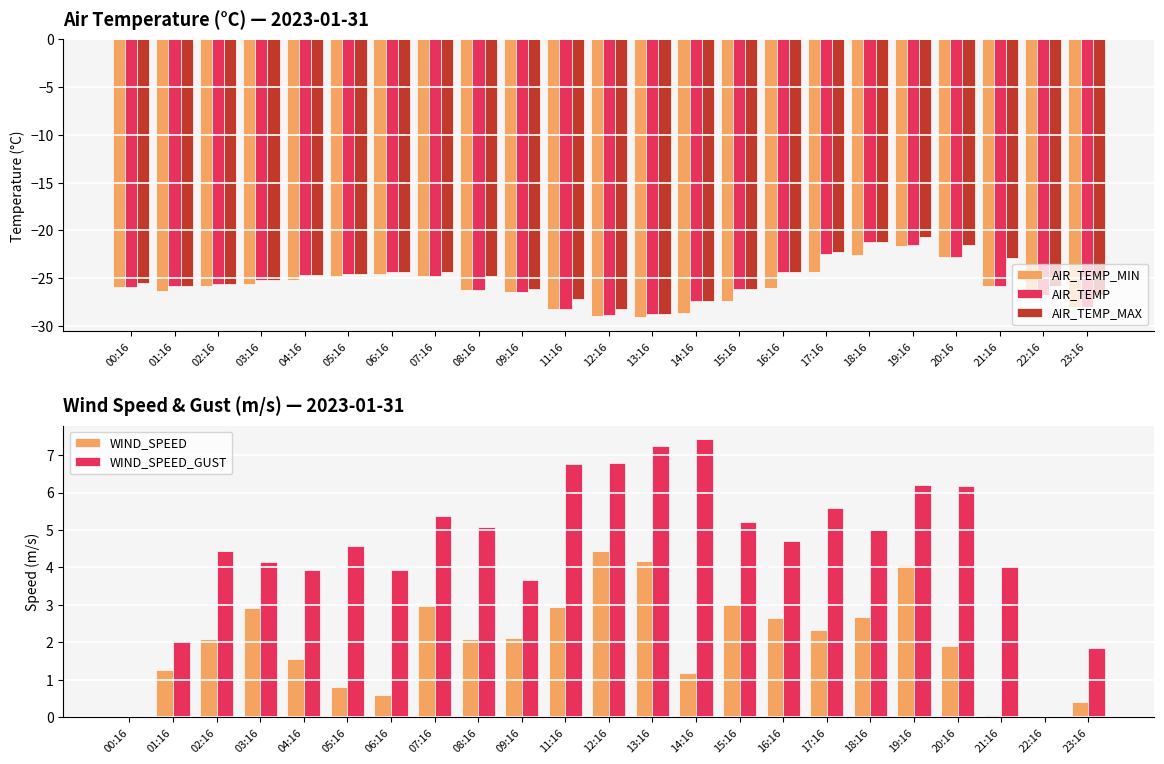

What is the sum of the AIR_TEMP_MIN values at 19:16 and 00:16?

-47.5